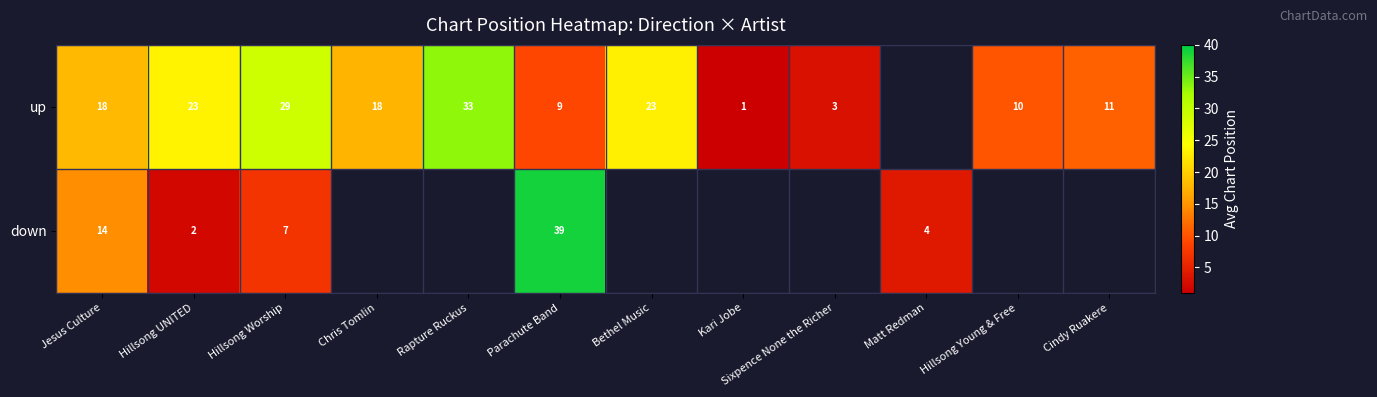

Rank the series at Hillsong UNITED from lowest to highest value.

down, up